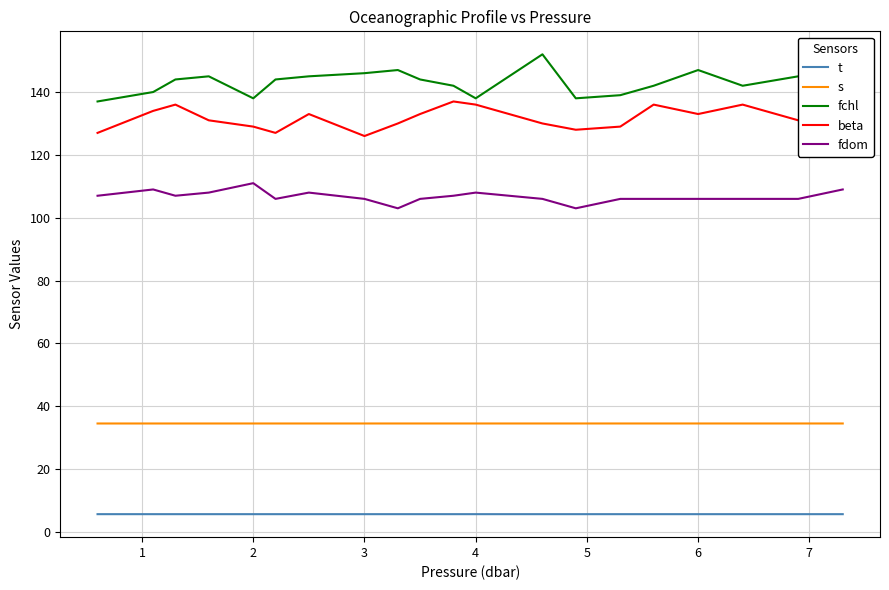

What is the maximum value for t?

5.7